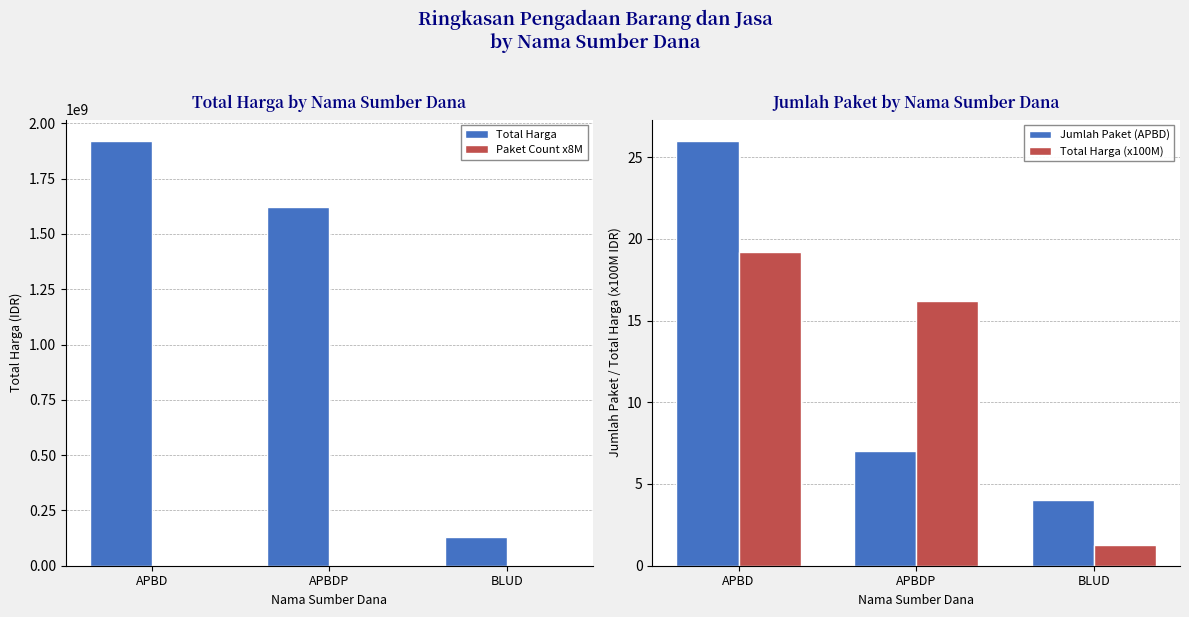

How many values in the Total Harga series are below 1622018150?

1